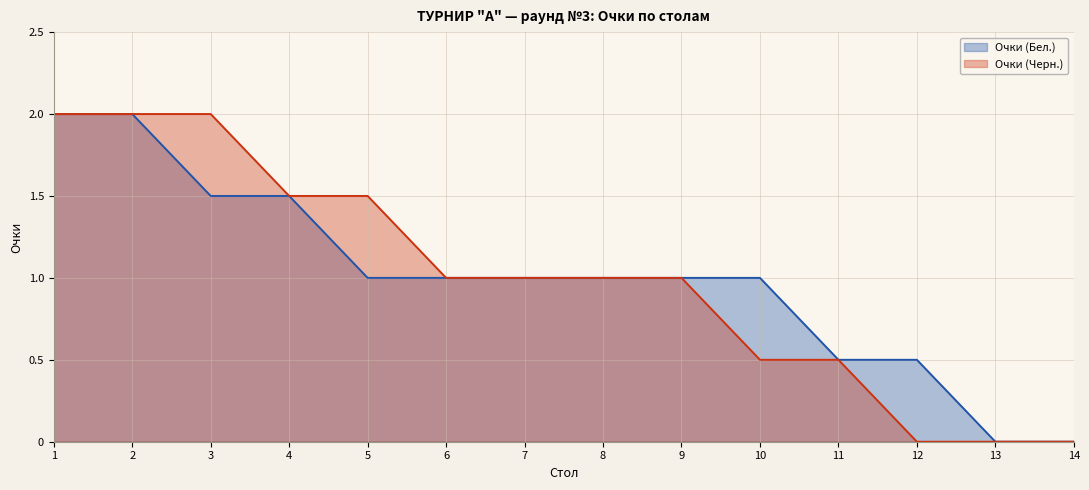

What are all the series names shown in the legend?

Очки (Бел.), Очки (Черн.)